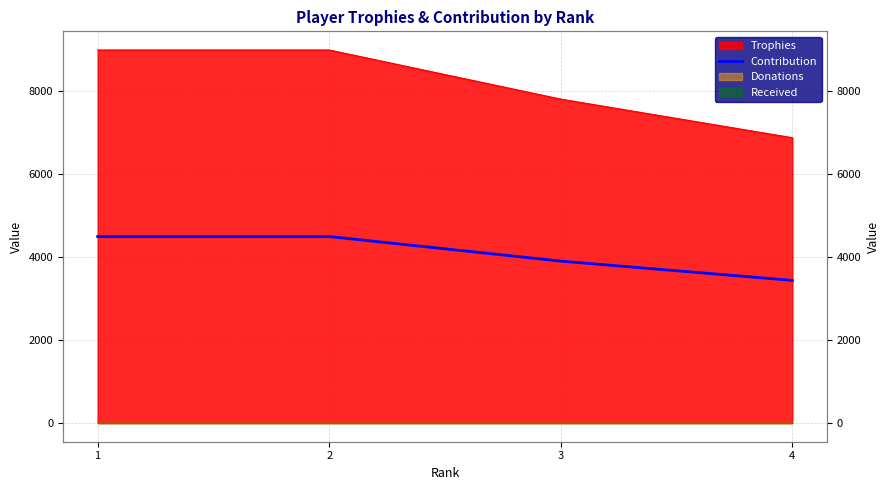

Count the number of categories in the chart.

4